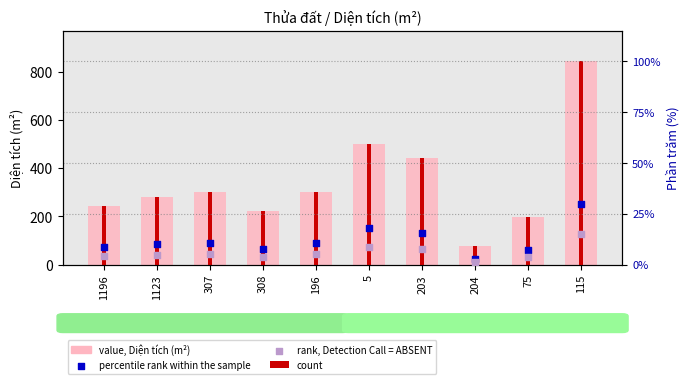

What is the change in value from 307 to 196?

-1.8